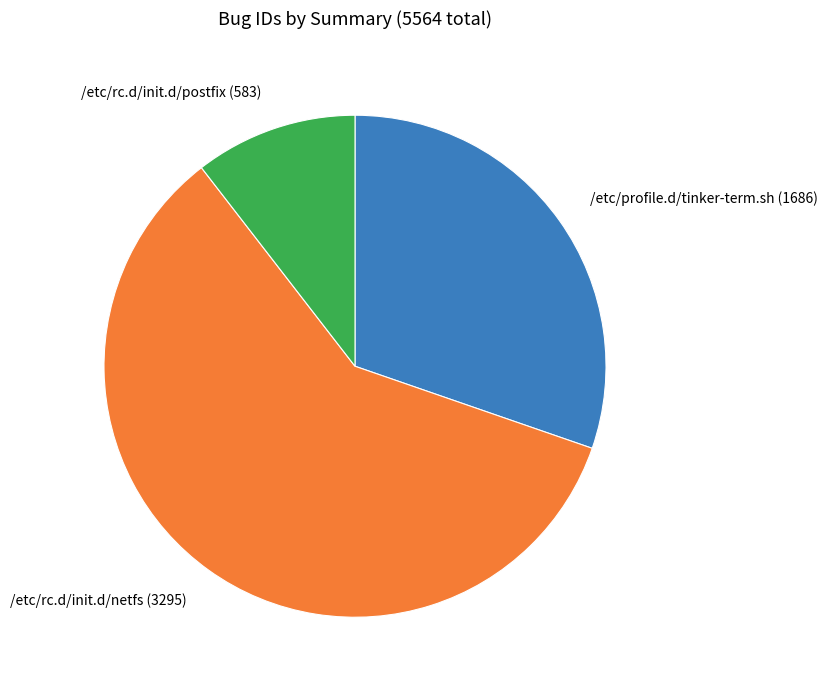

Is there any slice that represents more than half of the pie?

Yes